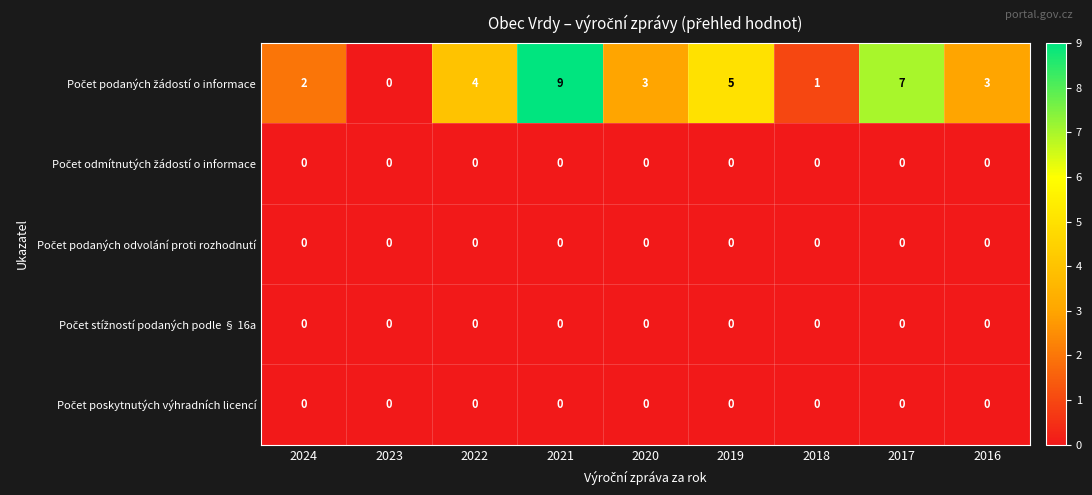

What is the total value across all series at 2018?

1